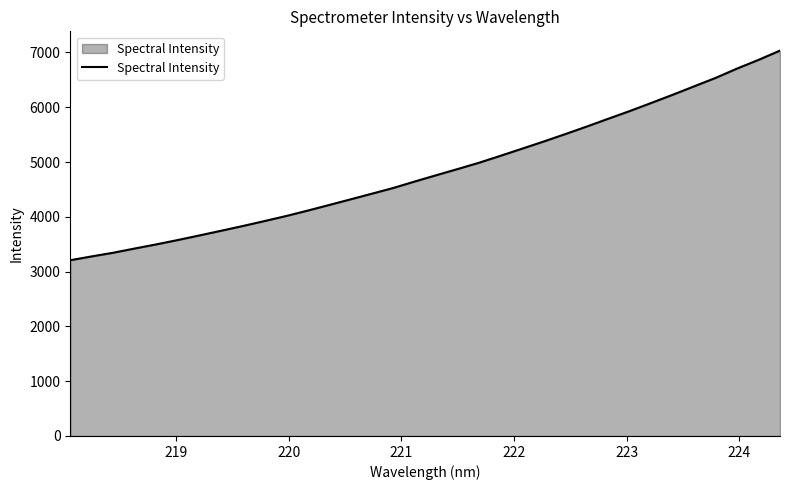

What is the maximum value shown in the chart?

7034.2